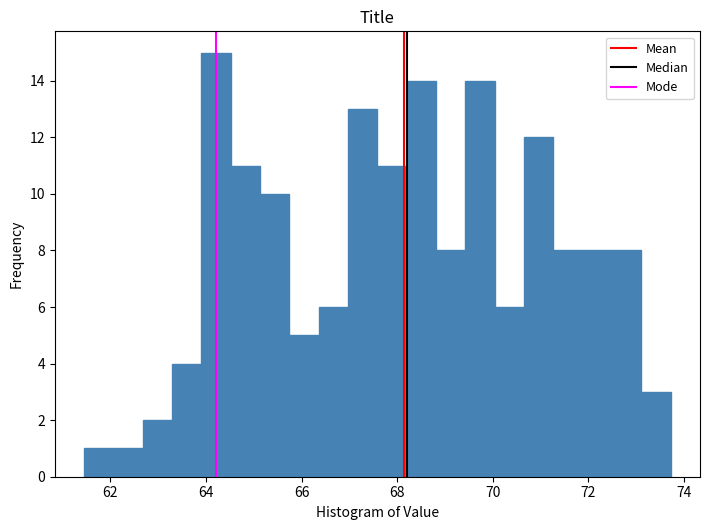

Read against the x-axis, roughly where is the centre of the tallest bar?

64.2